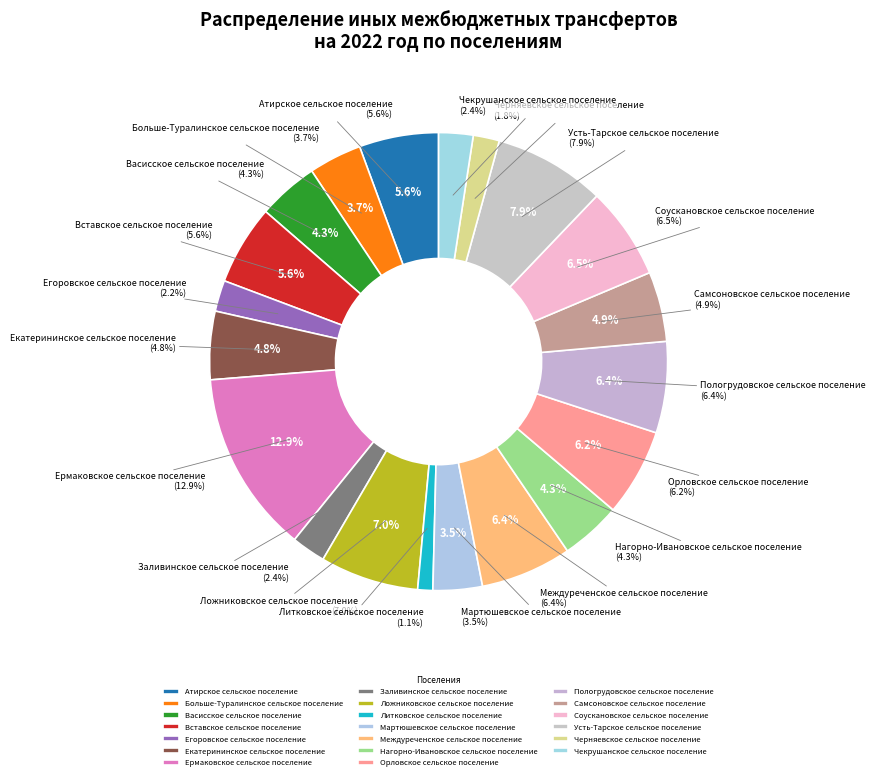

To the nearest percent, what portion does Екатерининское сельское поселение represent?

5%